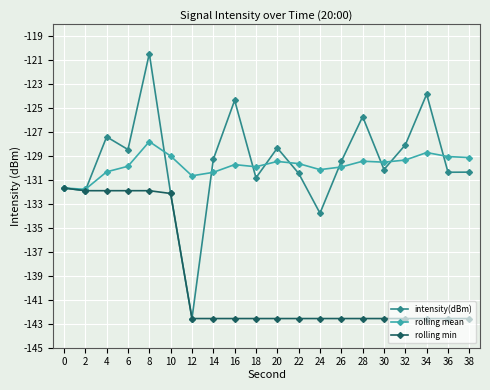

At which category is the sum across all series the highest?

8